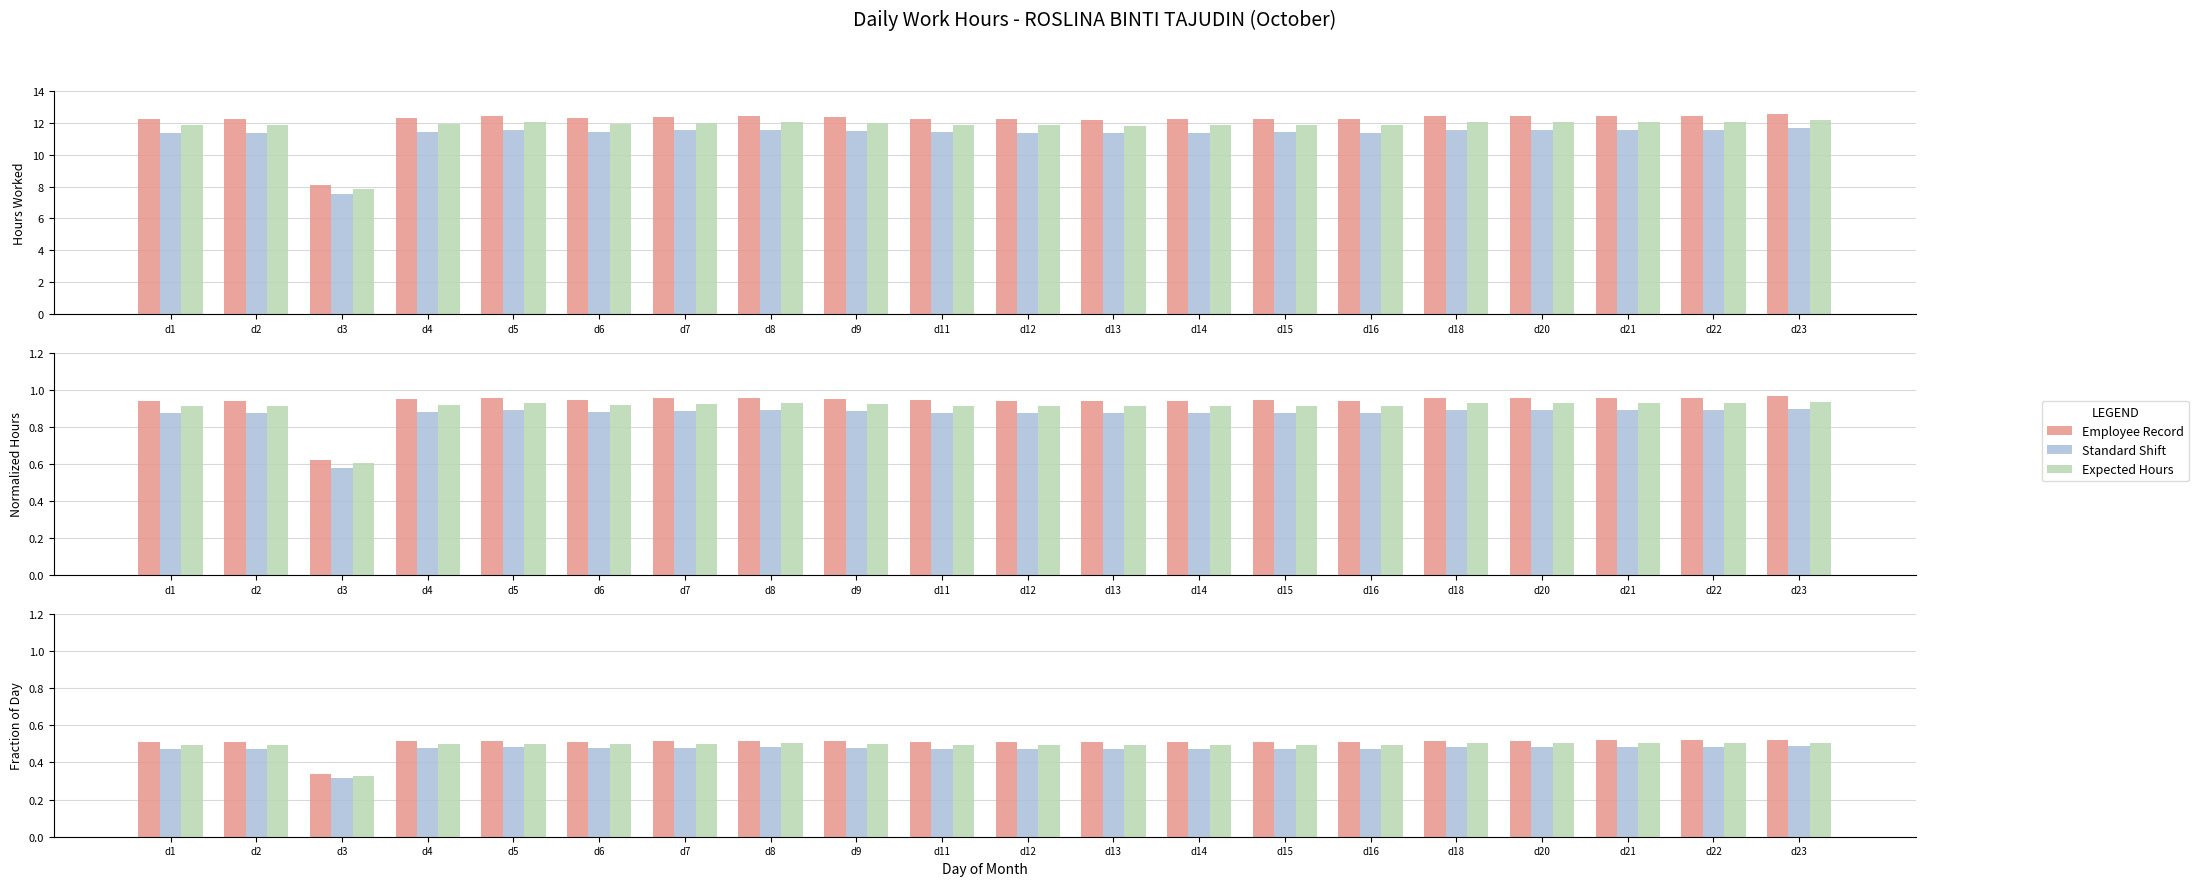

Is the value of Employee Record at d21 greater than the value of Expected Hours at d1?

Yes